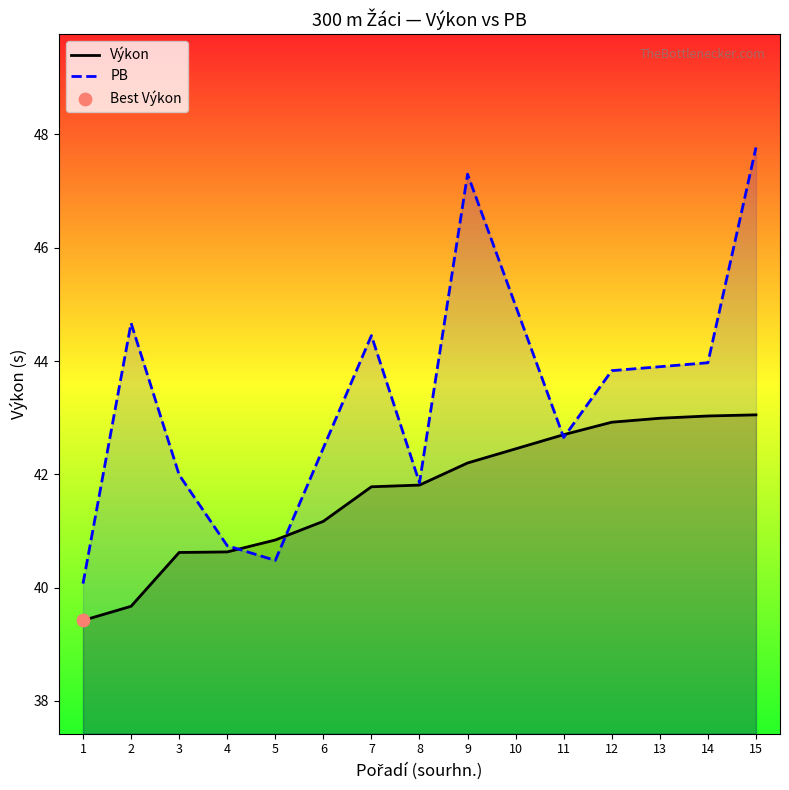

What is the ratio of the value at 6 to the value at 7?

1.0